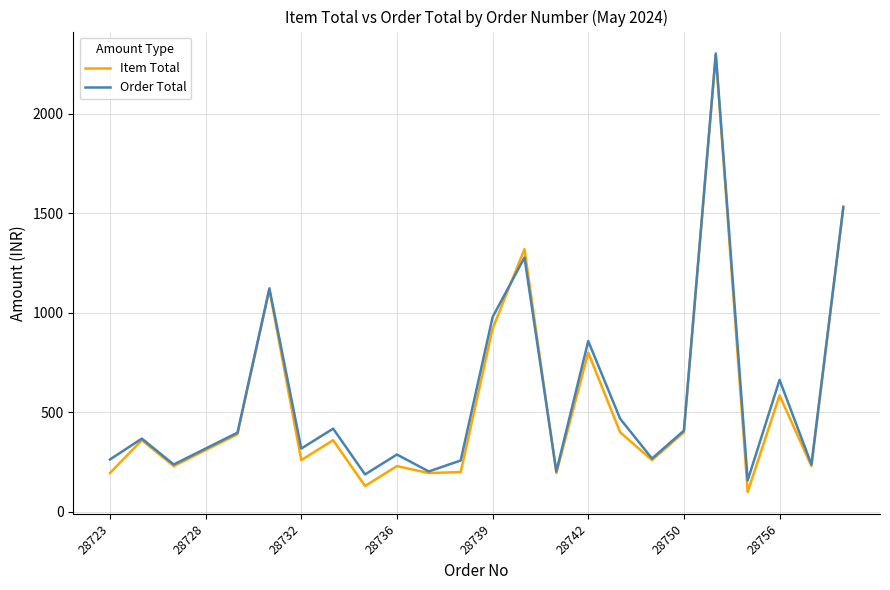

Which series has the largest range (max minus min)?

Item Total